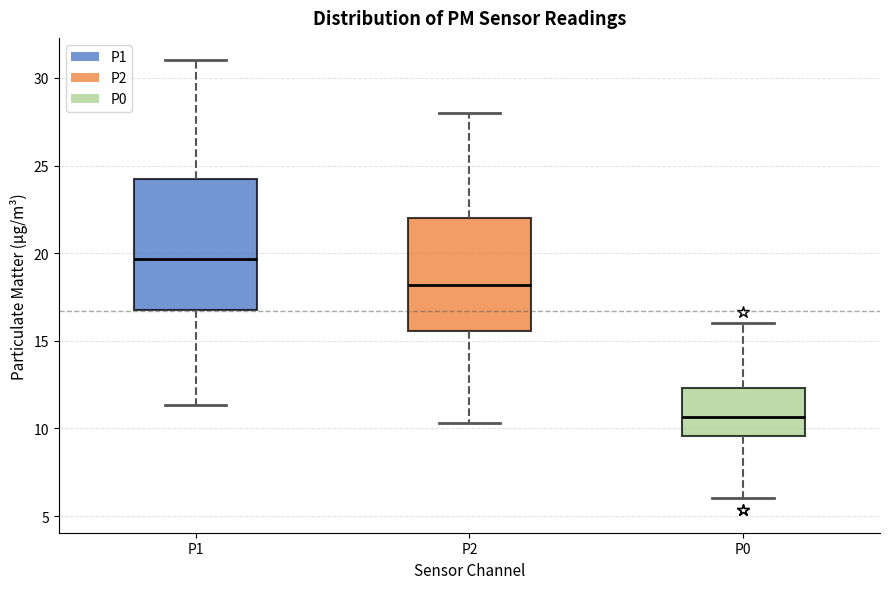

Which box is the tallest, from its lower edge to its upper edge?

P1